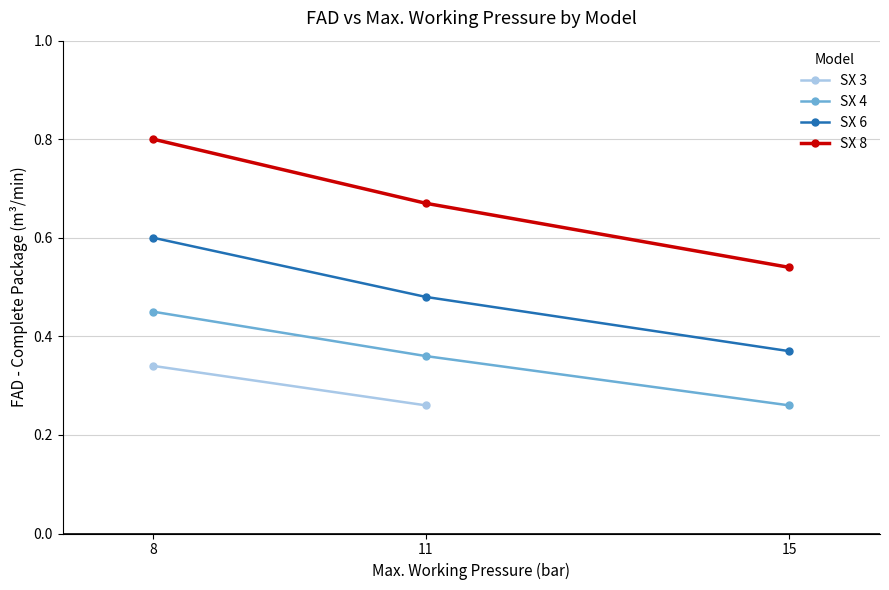

What is the value of the SX 6 point at the 1st from the left?

0.6